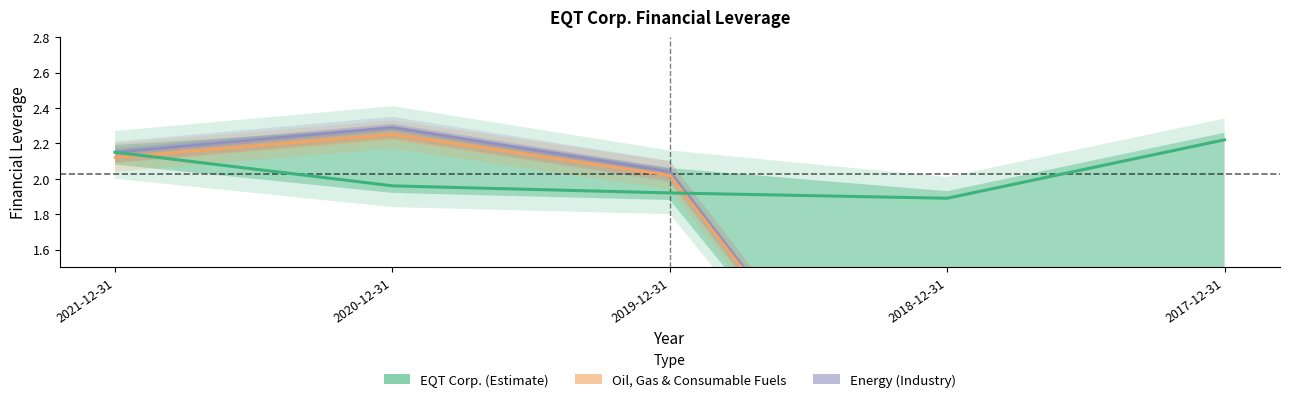

What are all the series names shown in the legend?

EQT Corp. (Estimate), Oil, Gas & Consumable Fuels, Energy (Industry)